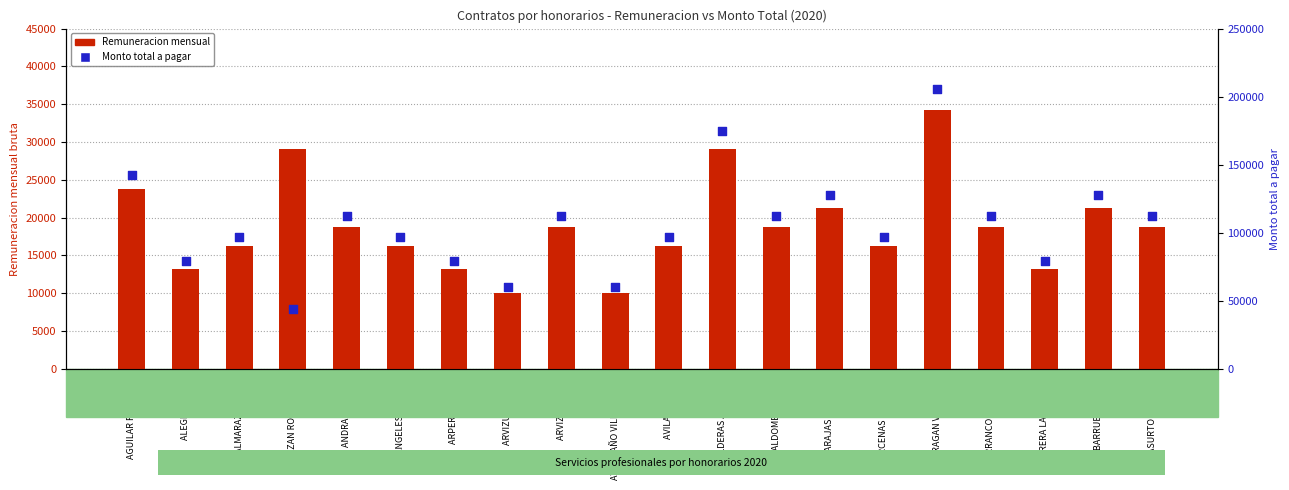

What is the total value across all series at ALMARAZ MUÑOZ?

113400